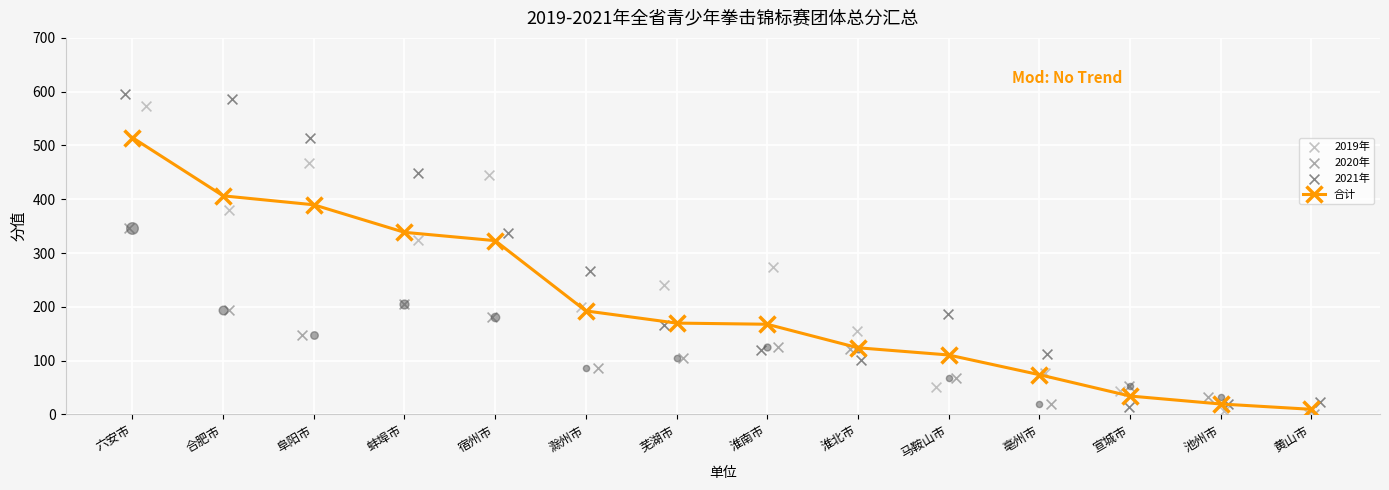

What is the total value across all series at 淮北市?

503.5